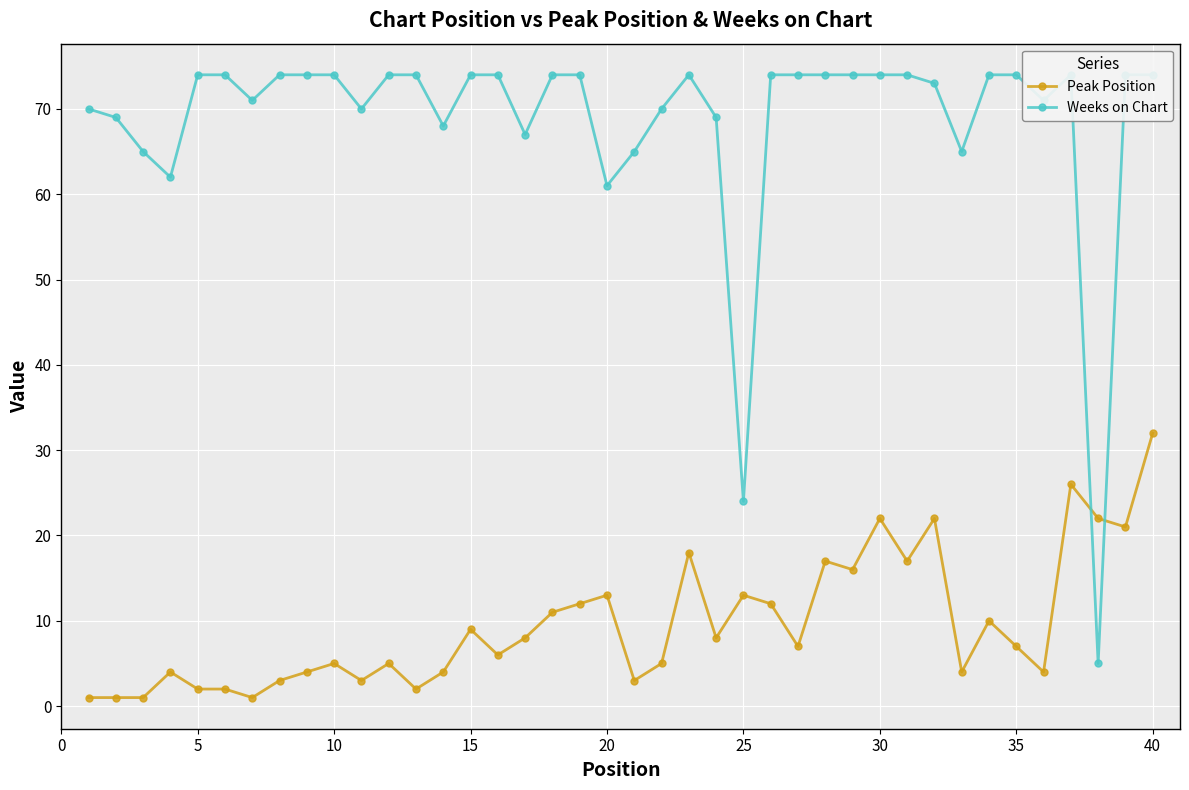

What is the smallest value displayed?

1